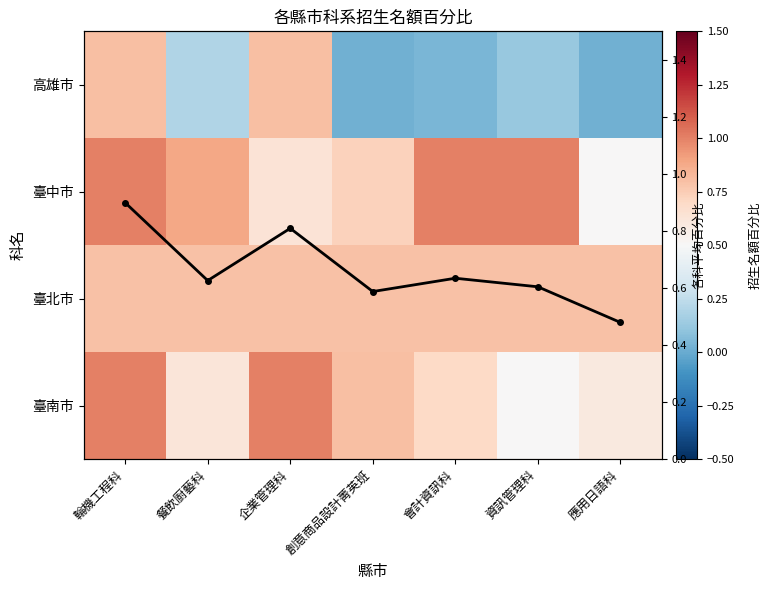

Read the 臺南市 value at 會計資訊科.

0.7